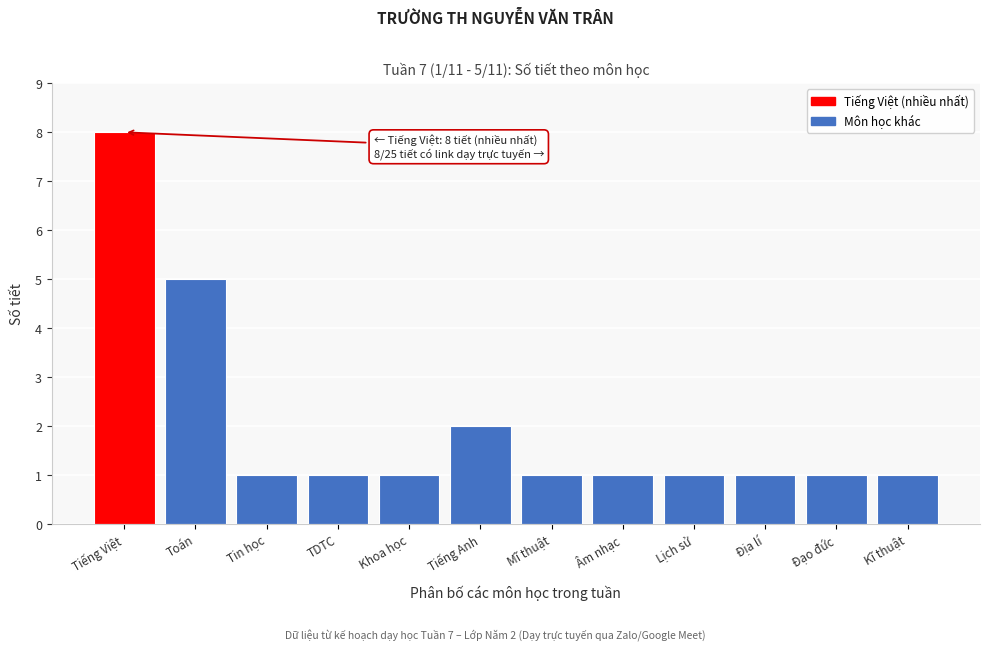

Reading right to left, list all the values displayed in this chart.

Kĩ thuật=1	Đạo đức=1	Địa lí=1	Lịch sử=1	Âm nhạc=1	Mĩ thuật=1	Tiếng Anh=2	Khoa học=1	TDTC=1	Tin học=1	Toán=5	Tiếng Việt=8